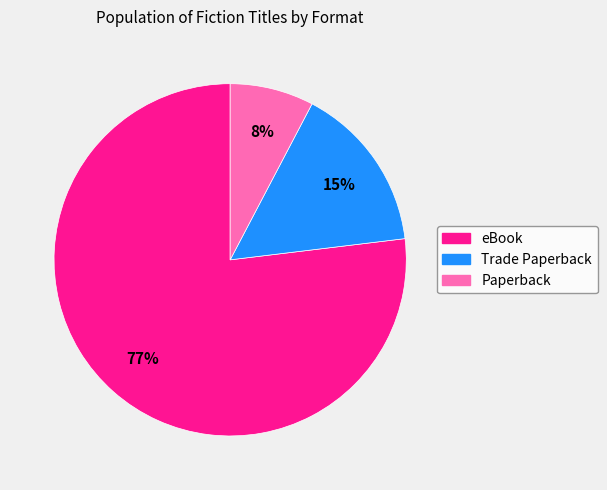

Is the sum of Paperback and eBook greater than half?

Yes